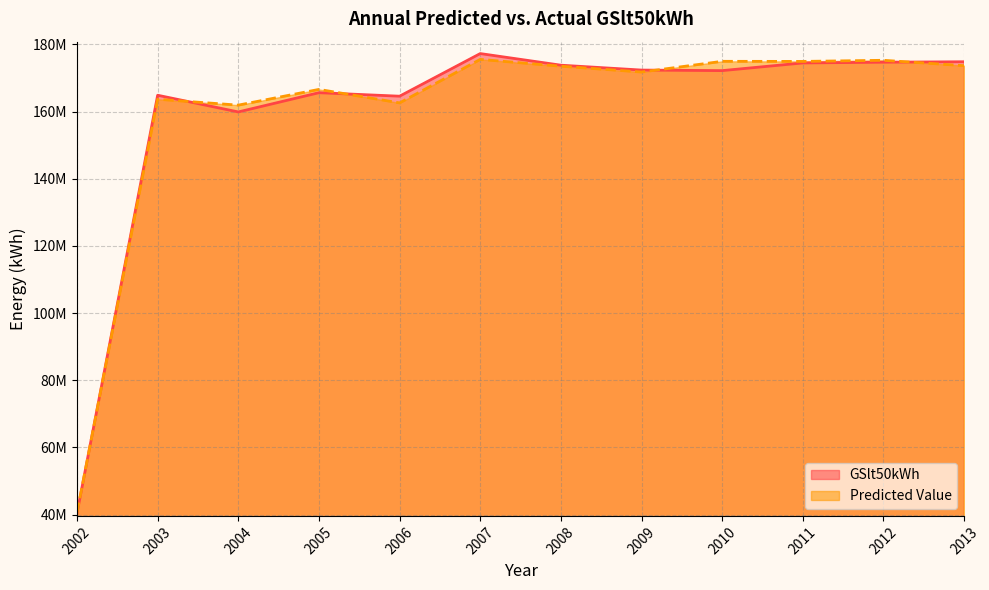

What is the maximum value shown in the chart?

177274923.0